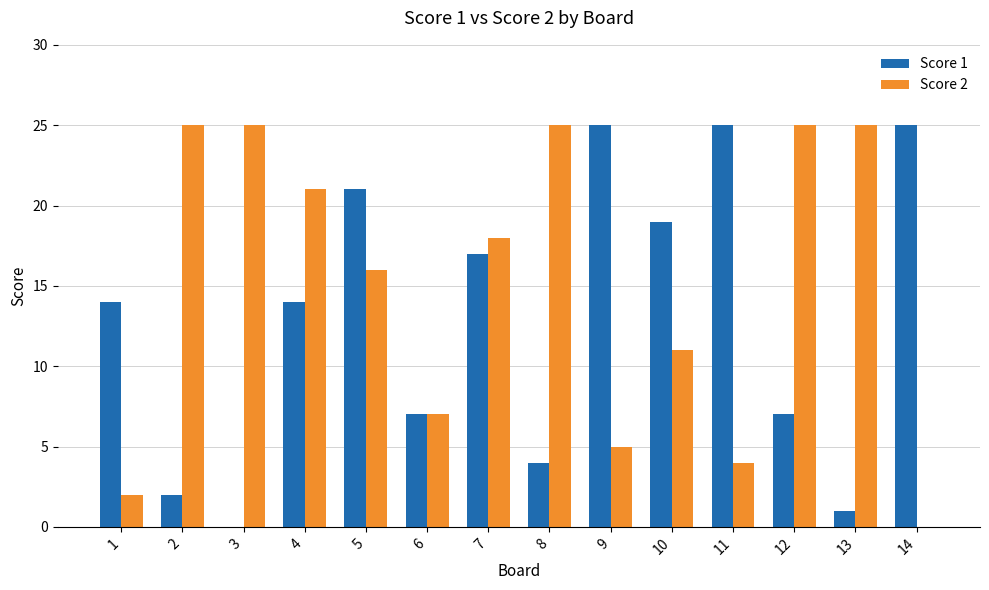

What value does the Score 1 series have at 10, to the nearest 10?

20